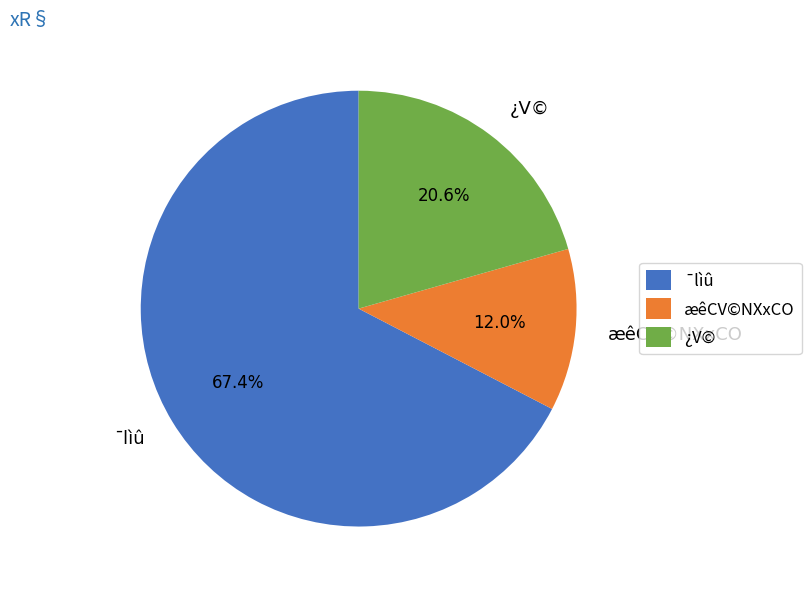

What portion of the pie excludes ¯lìû?

32.6%